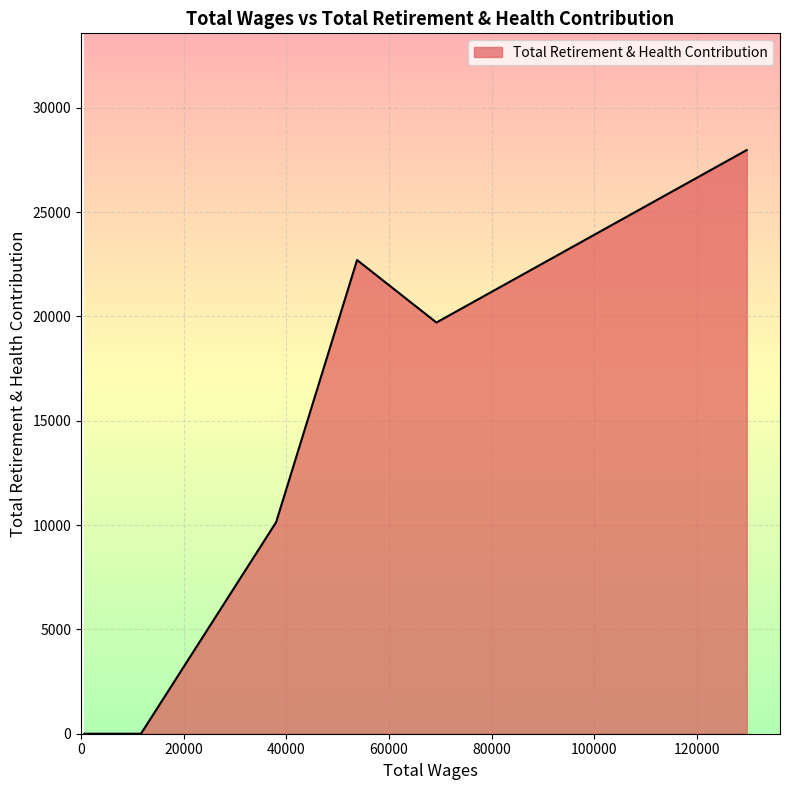

Does the chart have visible grid lines?

Yes